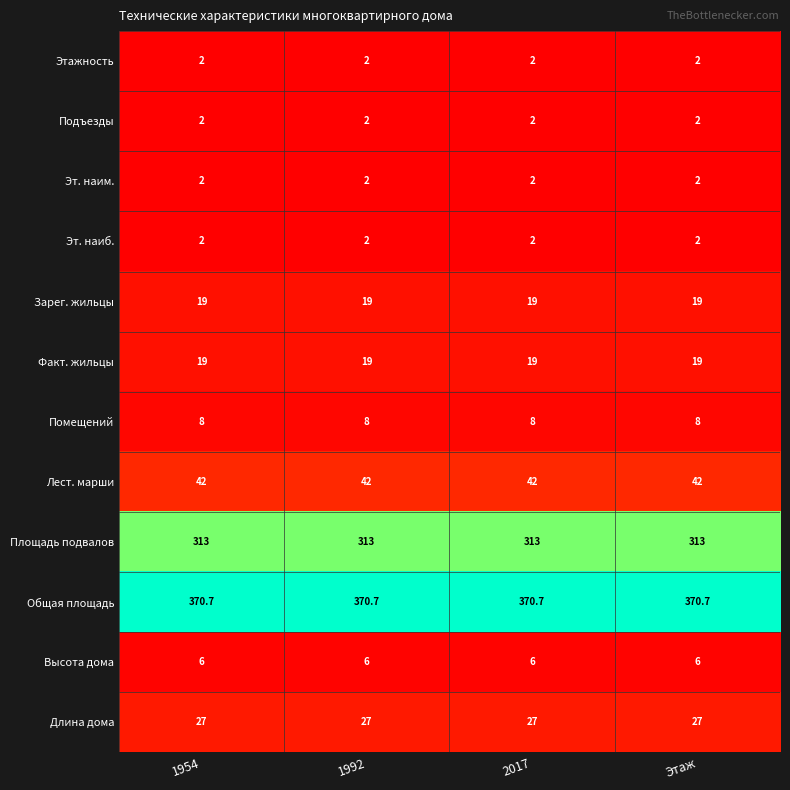

True or false: Общая площадь has a value of 603.3 at Этаж.

False